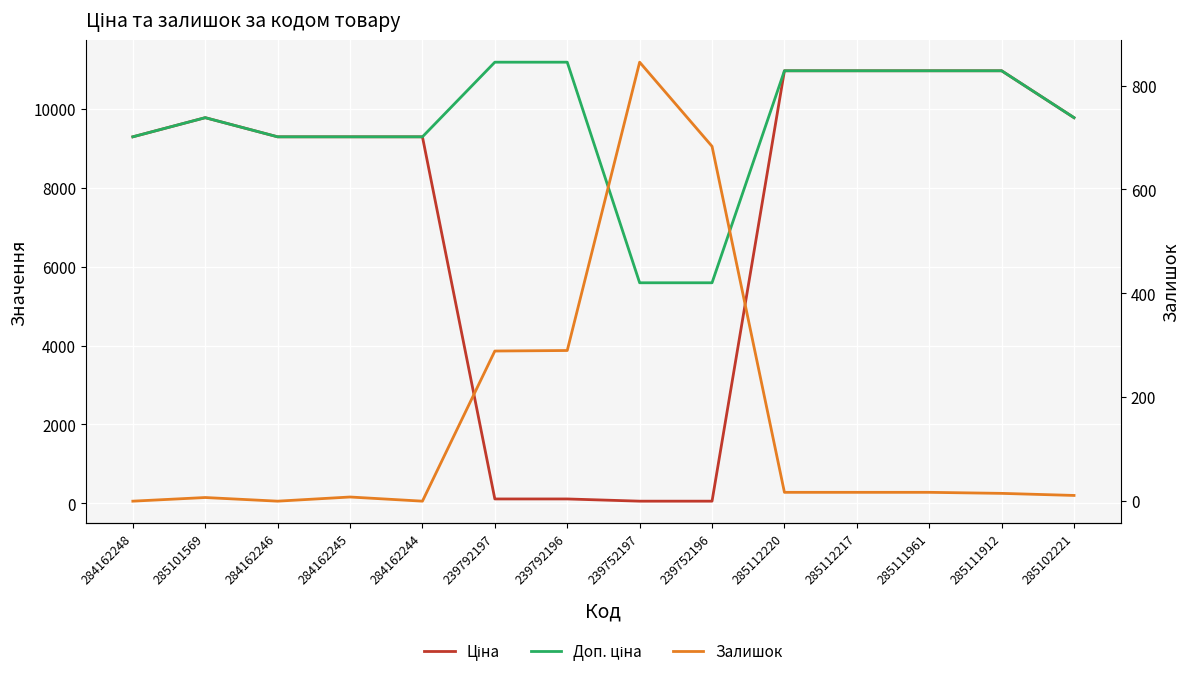

List the series in order of their overall mean, lowest first.

Залишок, Ціна, Доп. ціна